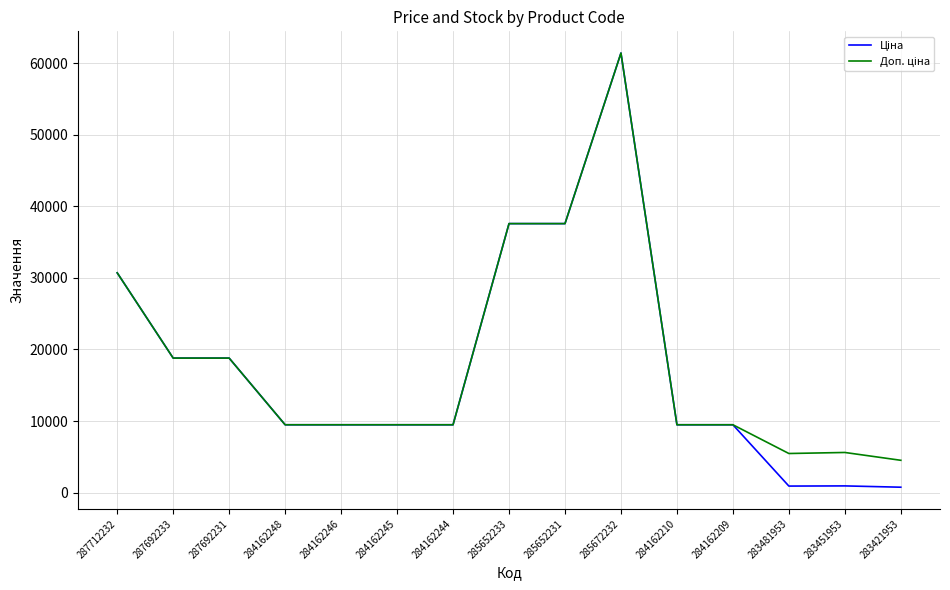

At which category is the sum across all series the highest?

285672232